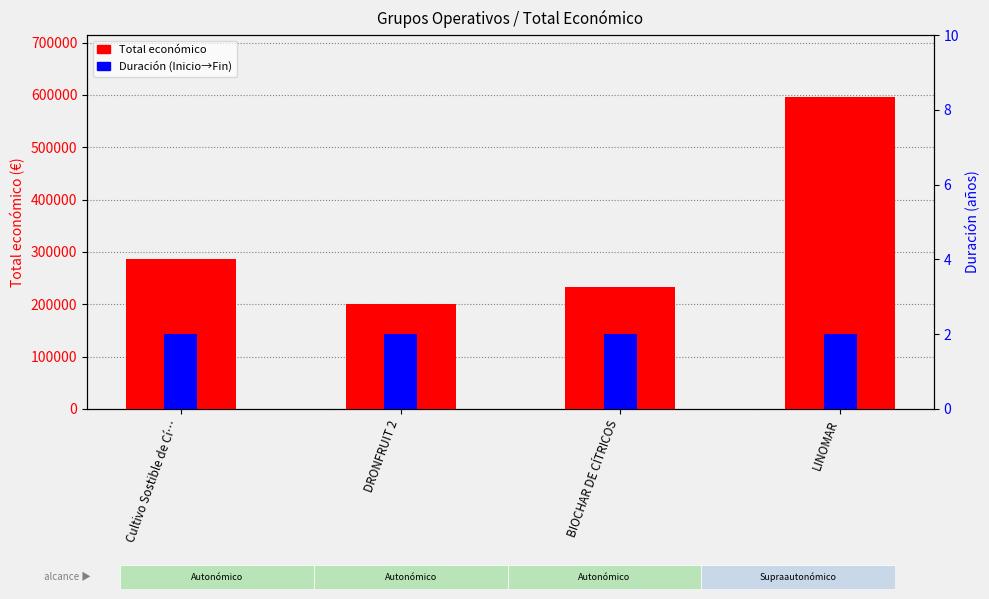

Which category has the lowest value in the Total económico series?

DRONFRUIT 2